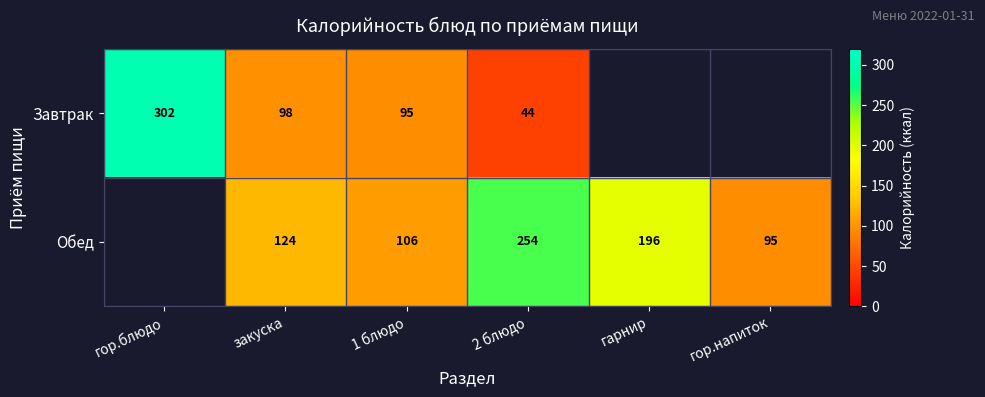

The Обед series shows 48 at гор.напиток. True or false?

False